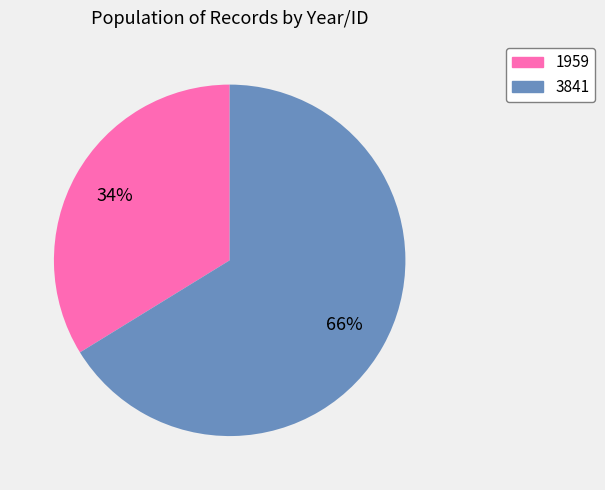

Combined, do 3841 and 1959 account for over 50%?

Yes